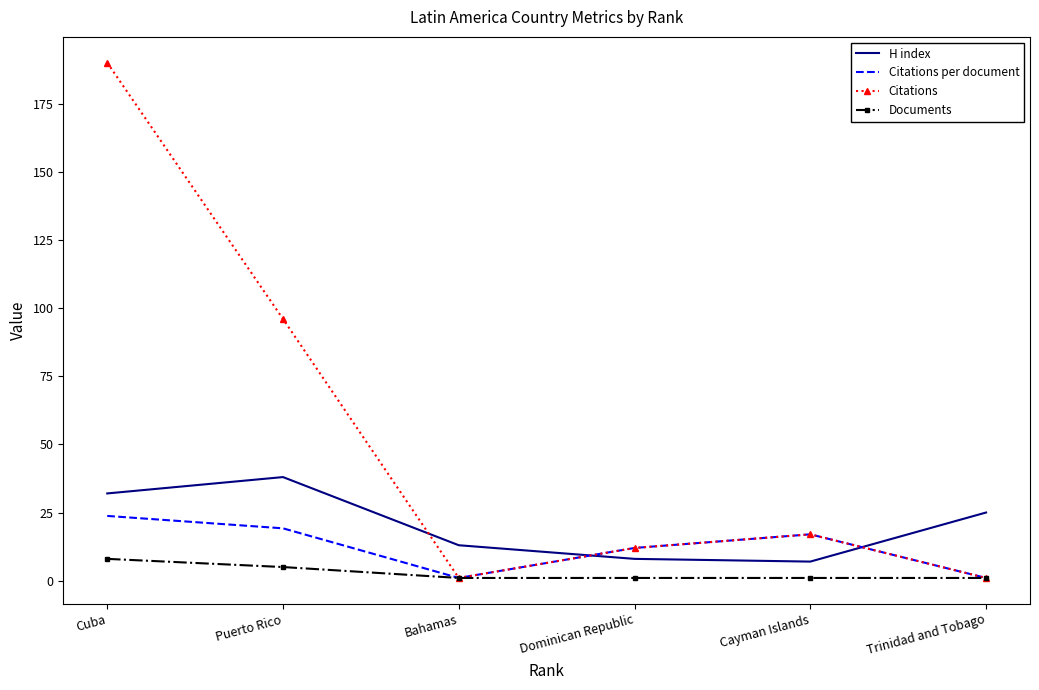

Which series changed the most between Puerto Rico and Dominican Republic?

Citations